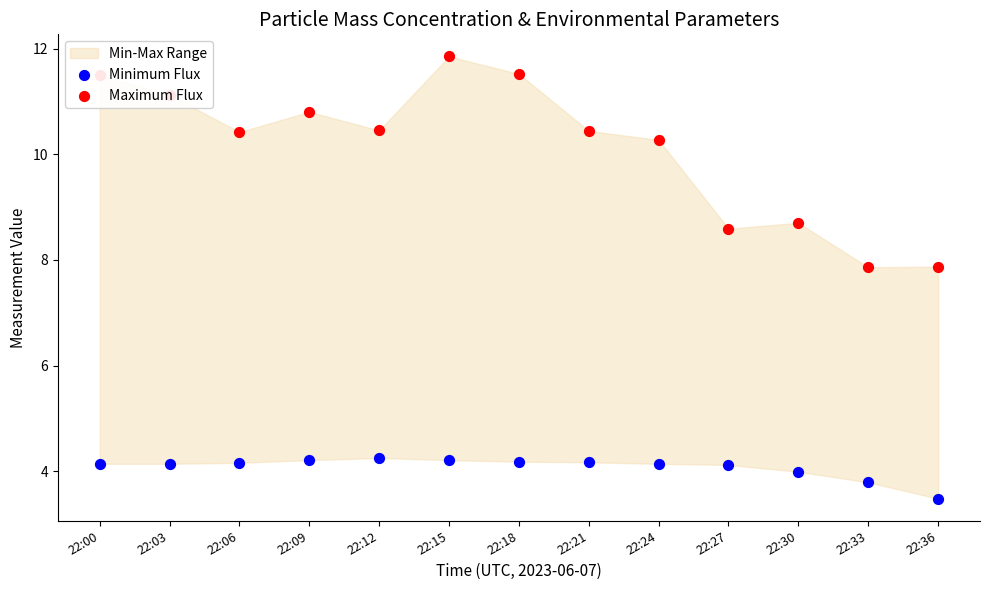

Which series reaches the maximum Y coordinate?

Maximum Flux